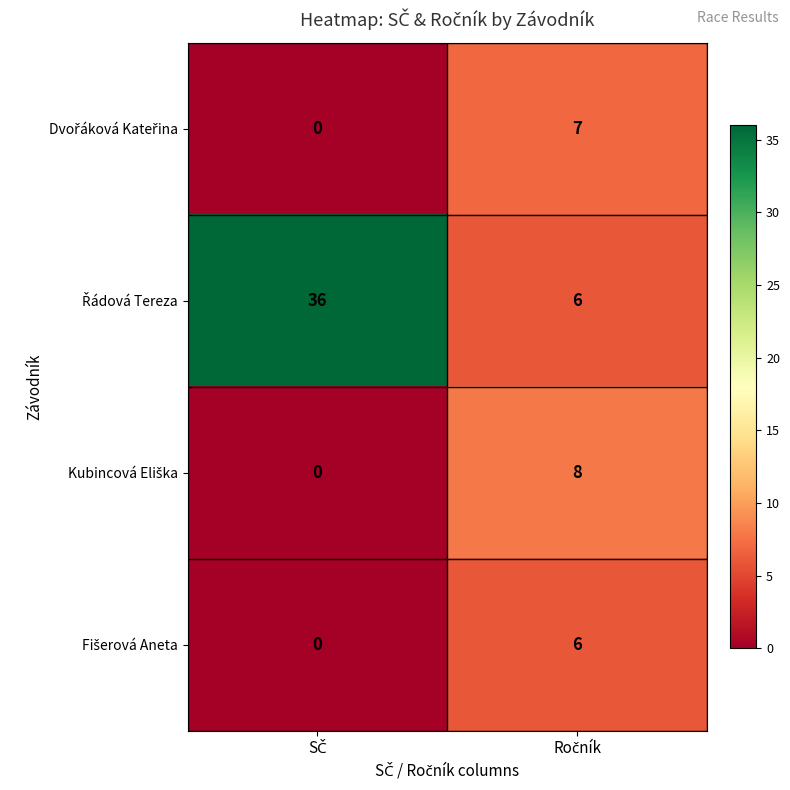

Between Ročník and SČ, which is larger?

Ročník